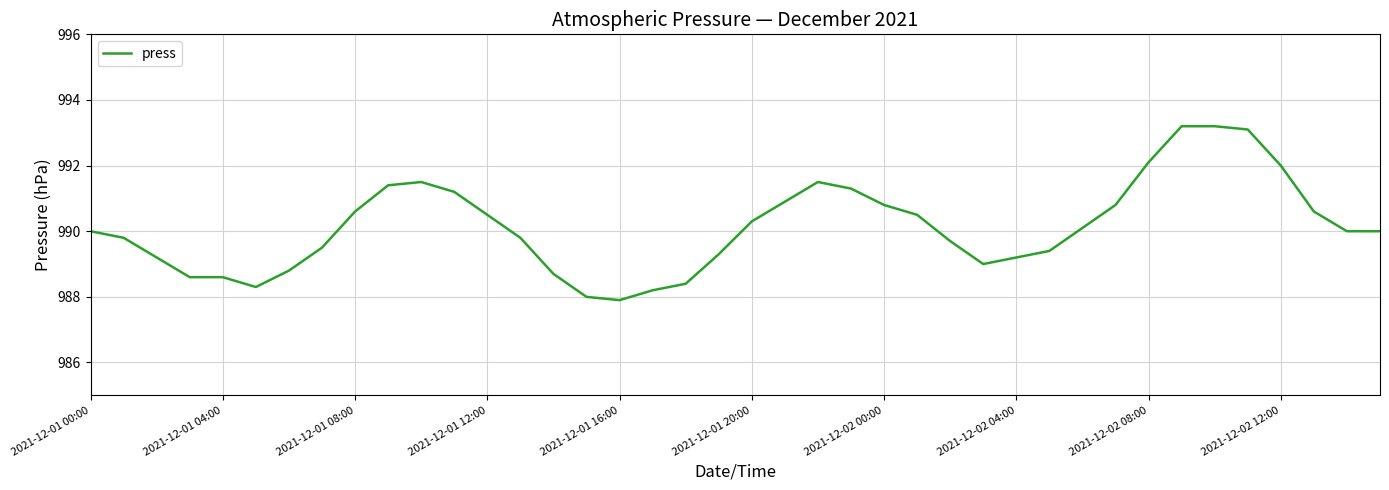

What is the minimum value shown in the chart?

987.9